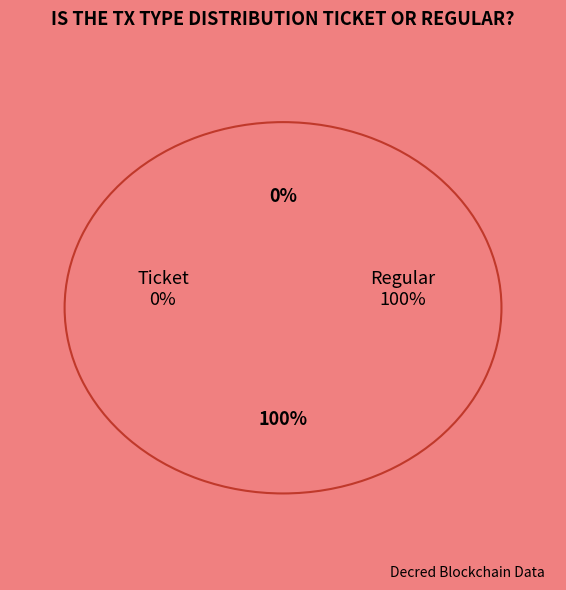

How many slices are in this pie chart?

2